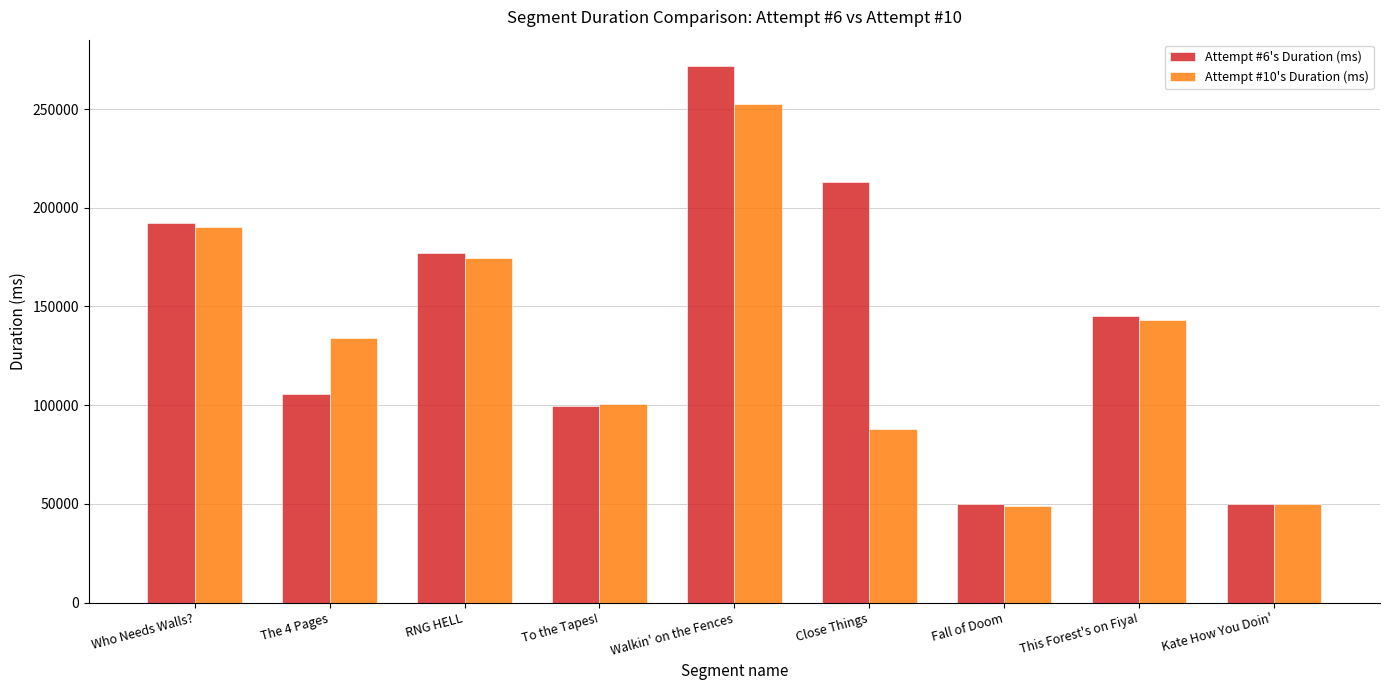

List the series in order of their overall mean, lowest first.

Attempt #10's Duration (ms), Attempt #6's Duration (ms)